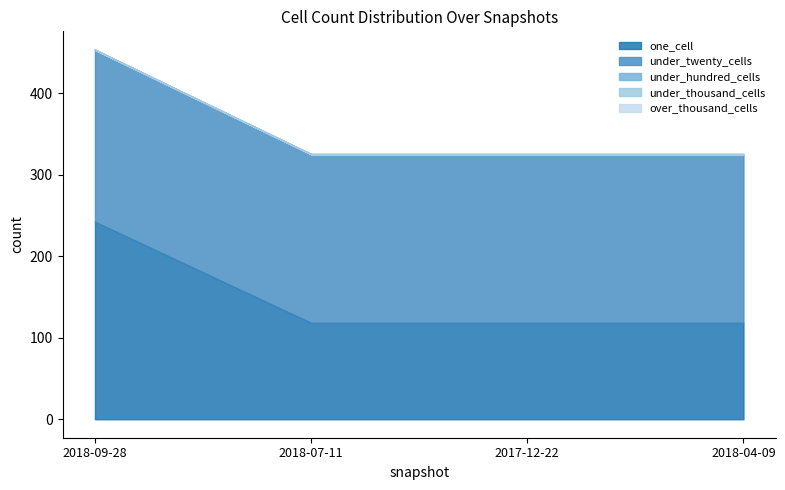

What are all the series names shown in the legend?

one_cell, under_twenty_cells, under_hundred_cells, under_thousand_cells, over_thousand_cells